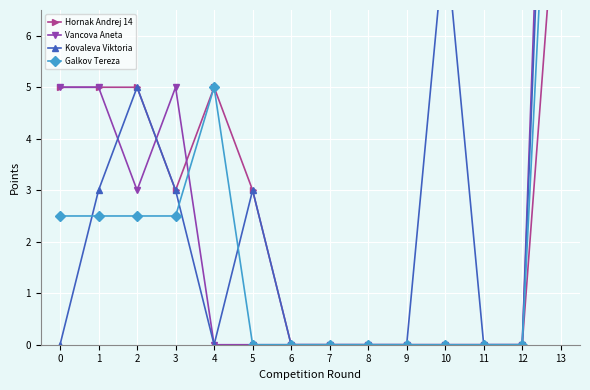

Rank the series by their average value, from highest to lowest.

Kovaleva Viktoria, Vancova Aneta, Hornak Andrej 14, Galkov Tereza